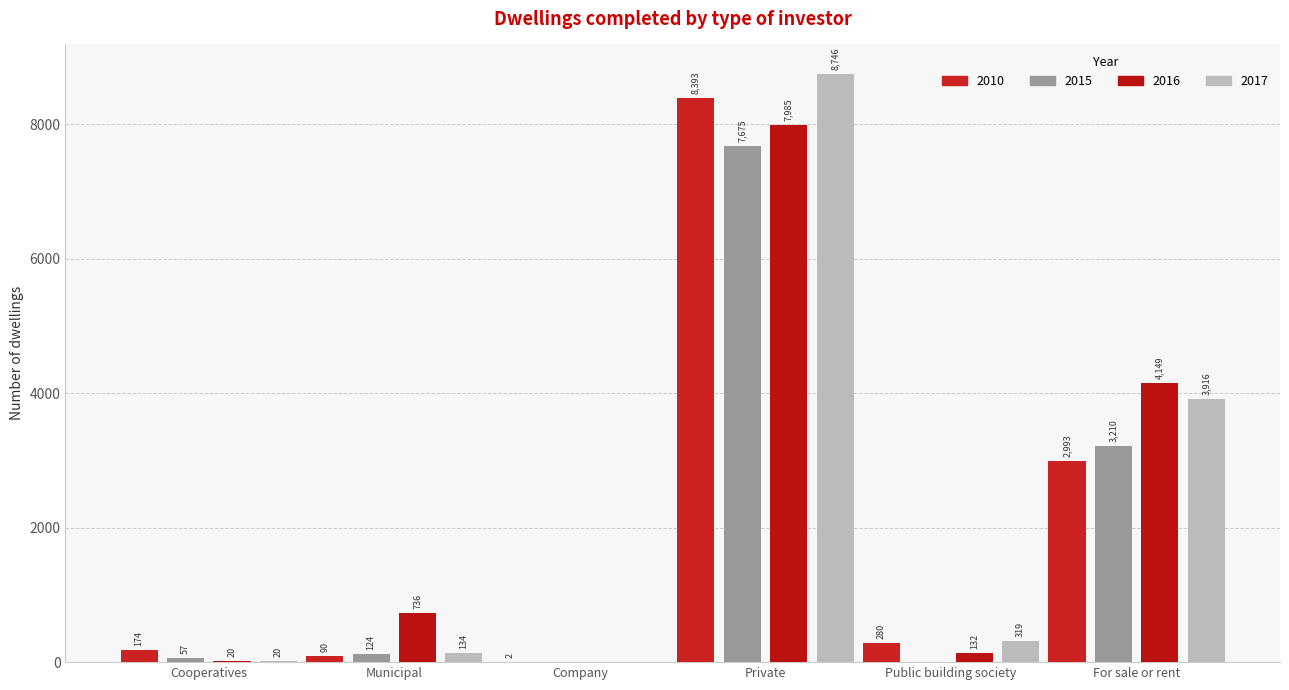

What is the difference between the maximum and second lowest values in the 2010 series?

8303